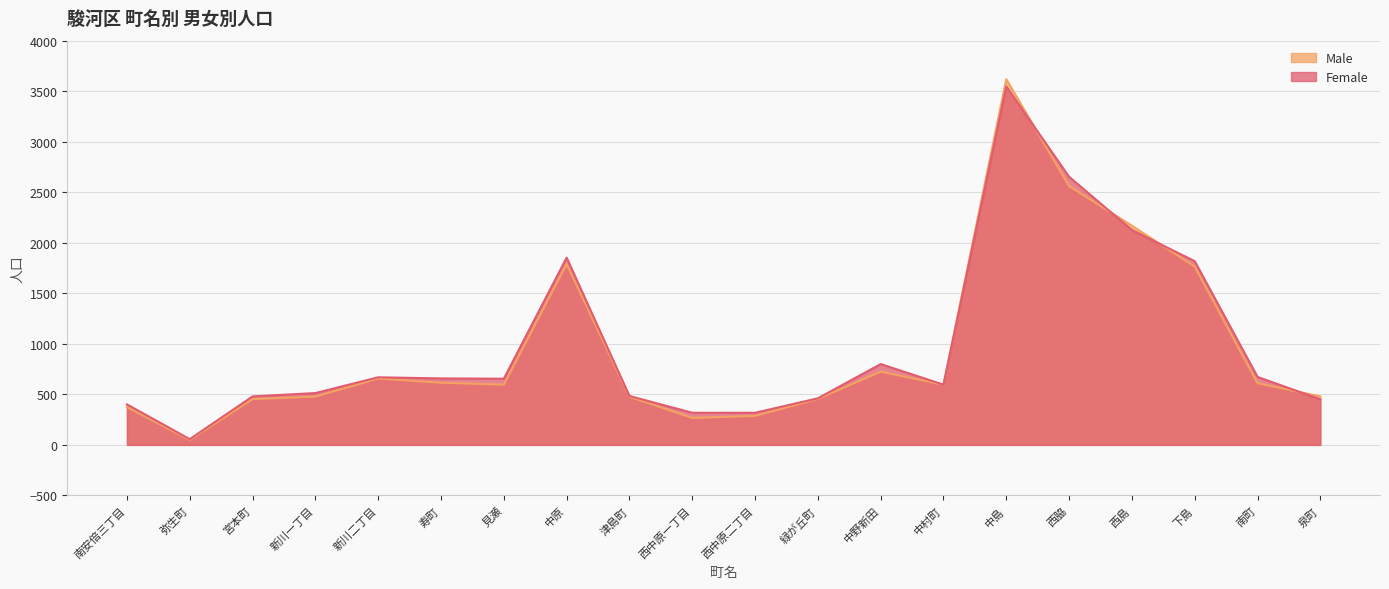

The value of Male at 南安倍三丁目 is 138. True or false?

False